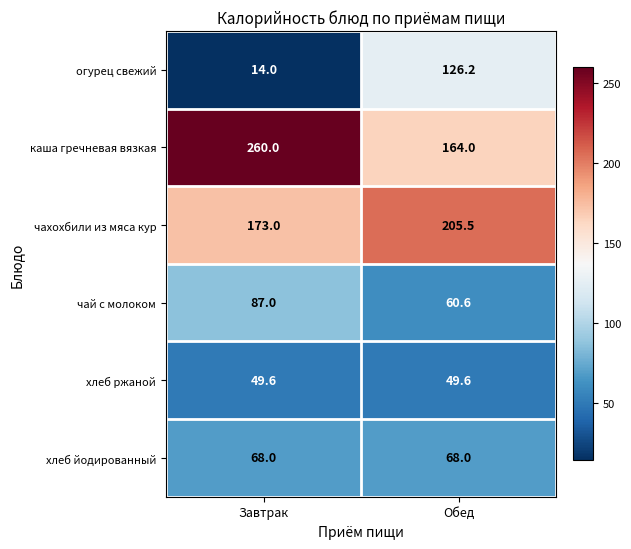

What is the total value across all series at Обед?

673.9